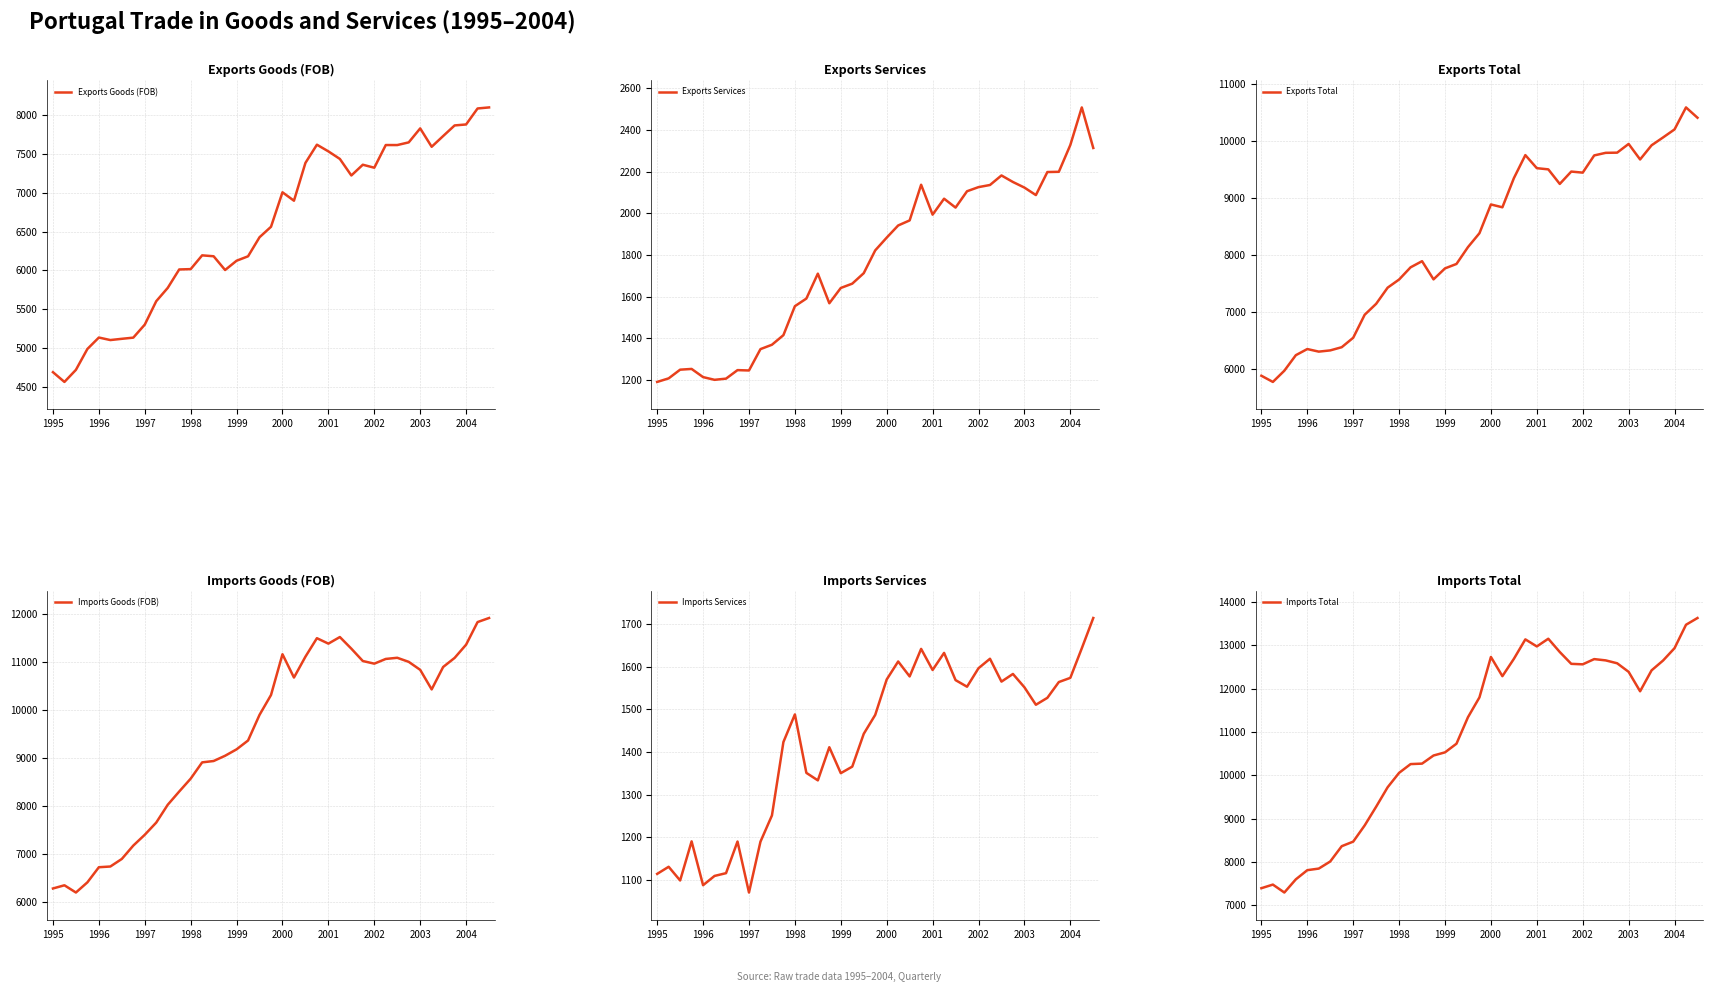

Read the Imports Services value at 22.

1577.6